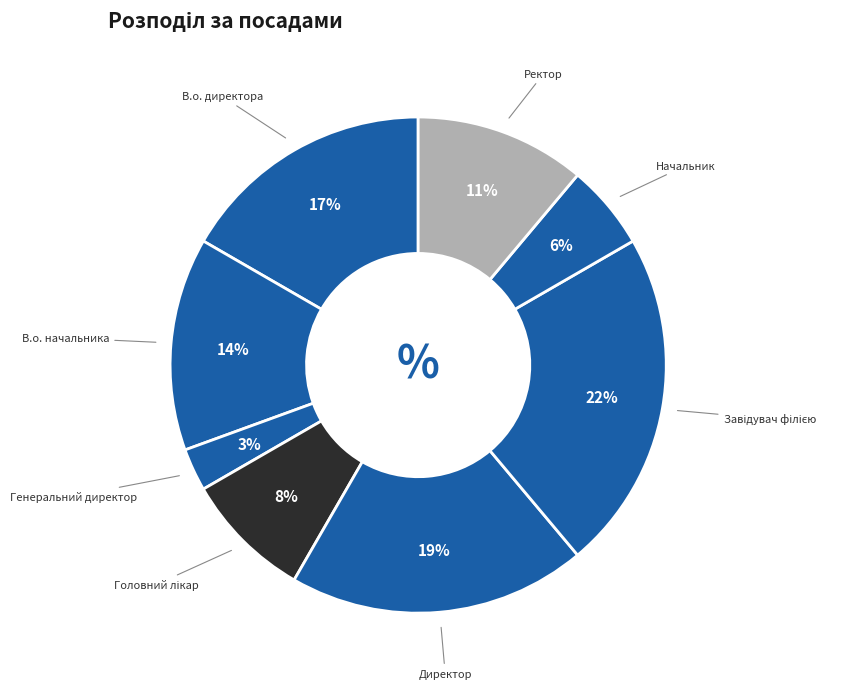

Does any single category account for the majority?

No